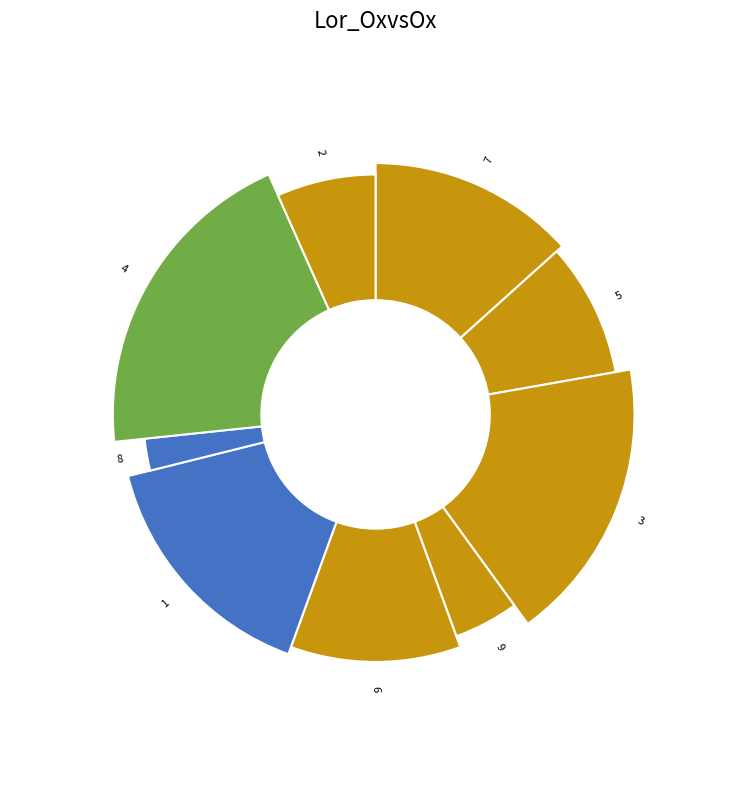

How many segments does this pie chart have?

9